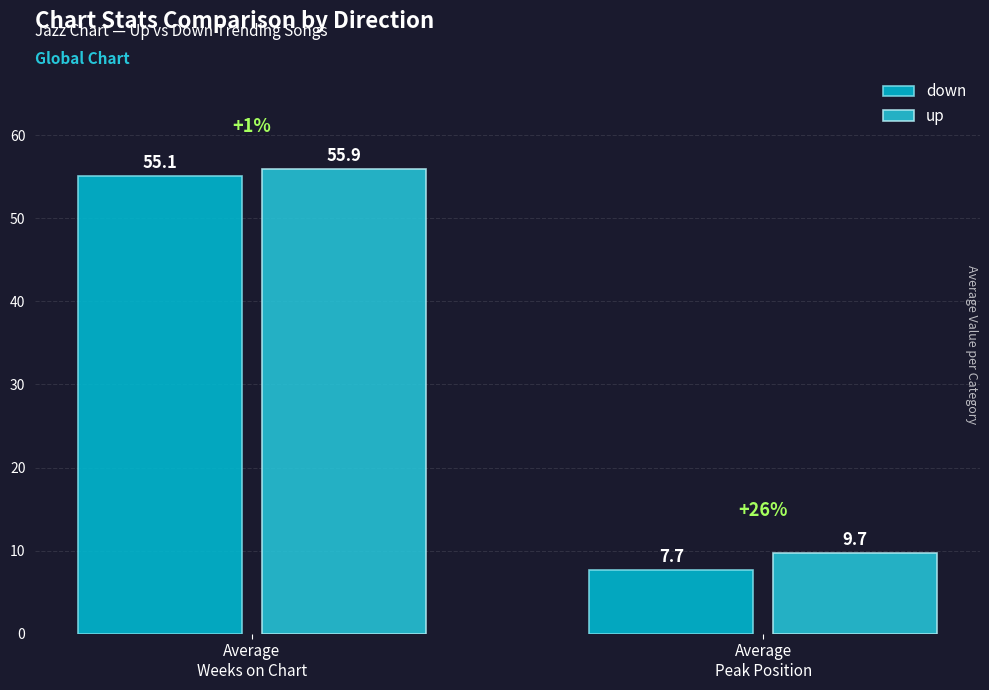

At how many categories does at least one series exceed 9?

2